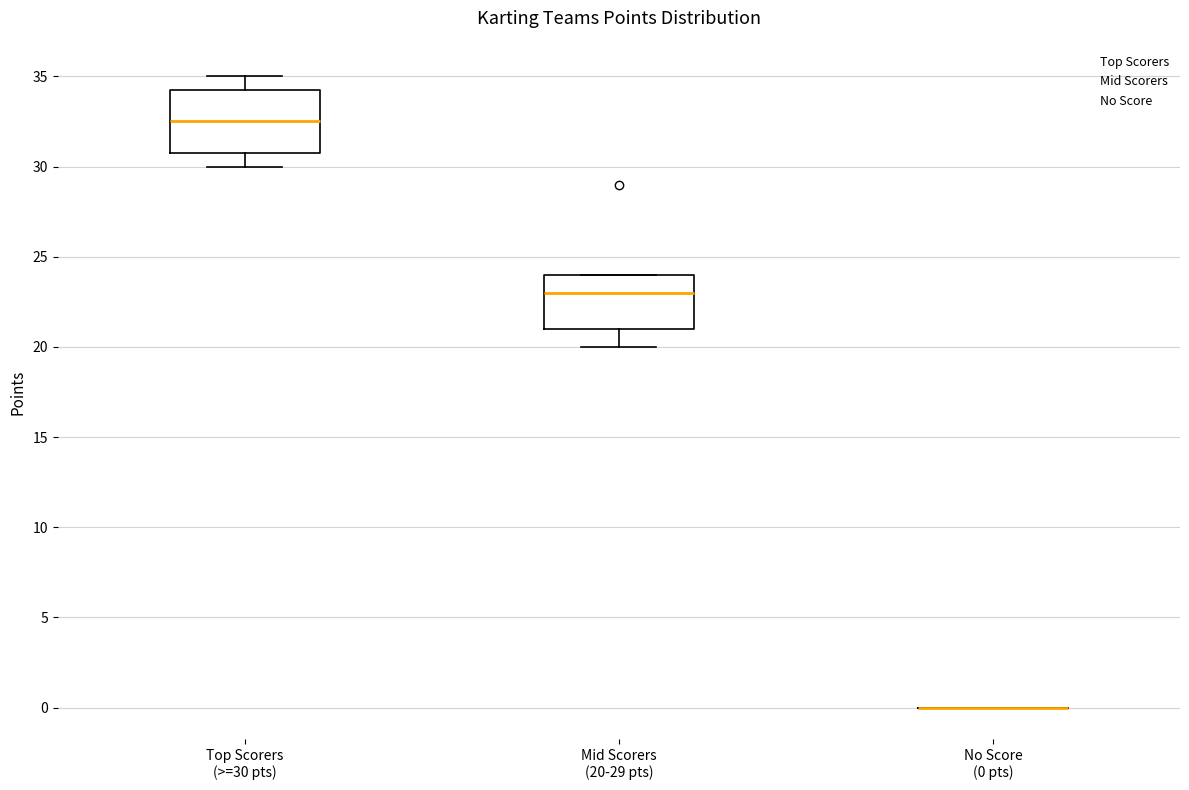

Reading left to right, read every box against the y-axis: the position of its median line, the range the box covers, and the ends of its whiskers. The values are not printed on the chart, so give them approximately, as read against the axis.

Top Scorers (>=30 pts): median 32.5, box 31.0 to 34.5, whiskers 30.0 to 35.0
Mid Scorers (20-29 pts): median 23.0, box 21.0 to 24.0, whiskers 20.0 to 24.0
No Score (0 pts): box collapsed to a line at 0.0, whiskers 0.0 to 0.0